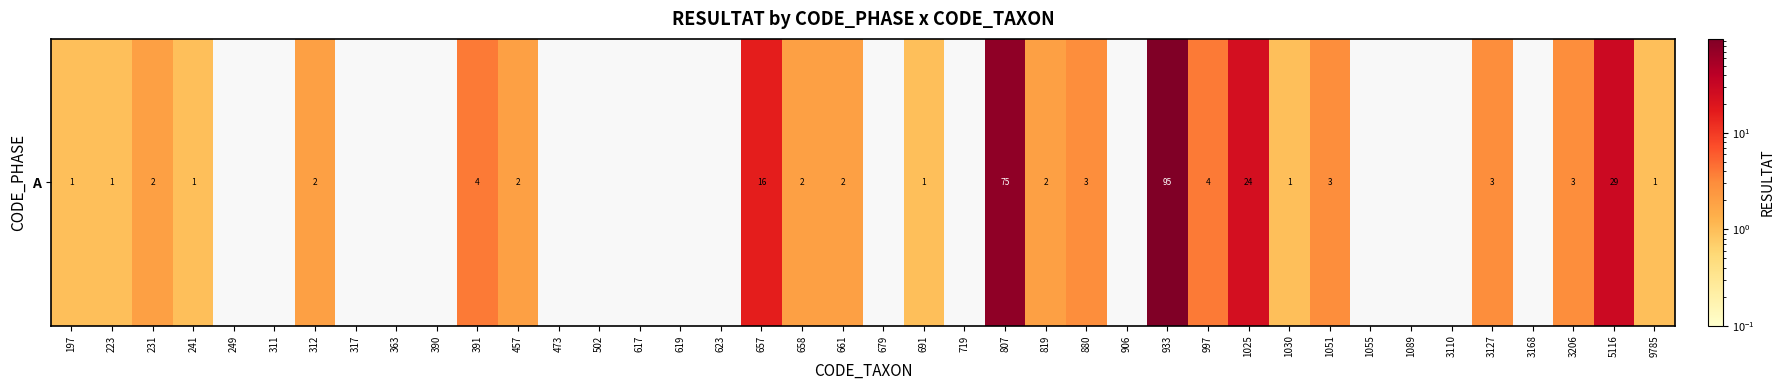

How many positive values are there?

23